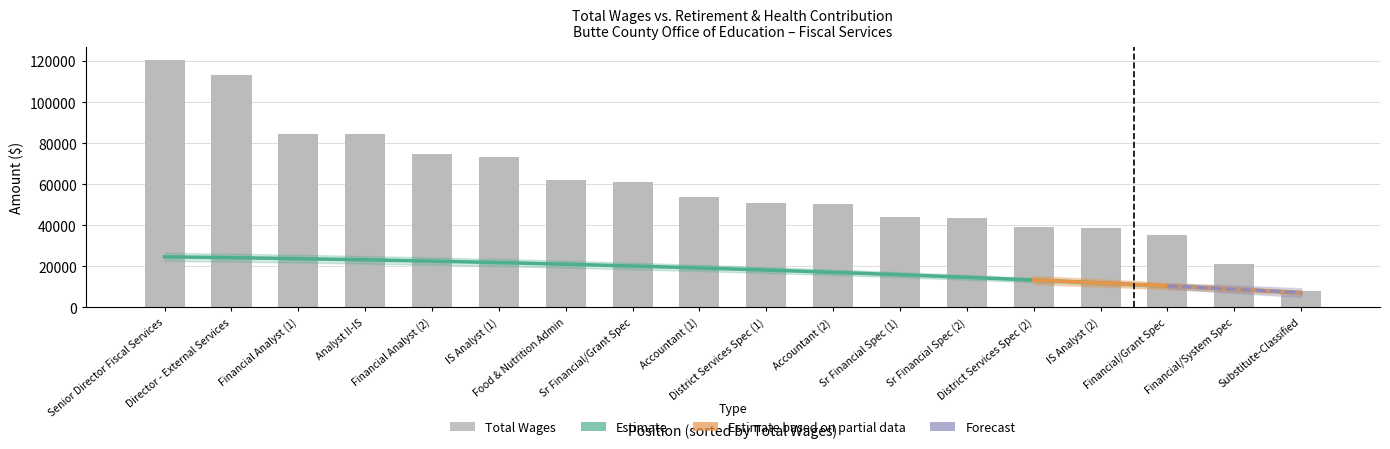

How many bars are there in total?

18